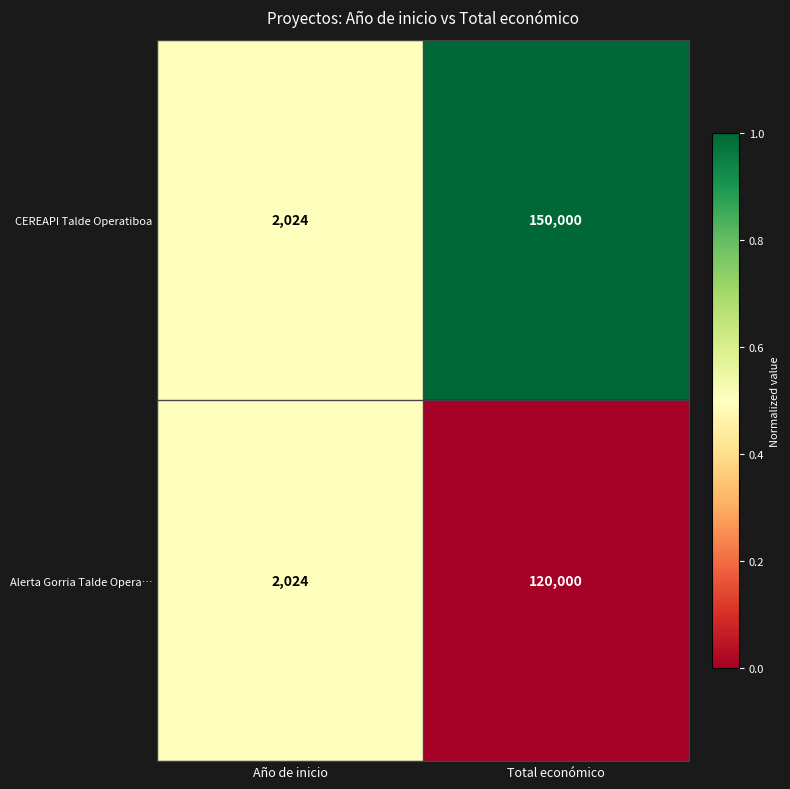

What is the total value across all series at Año de inicio?

4048